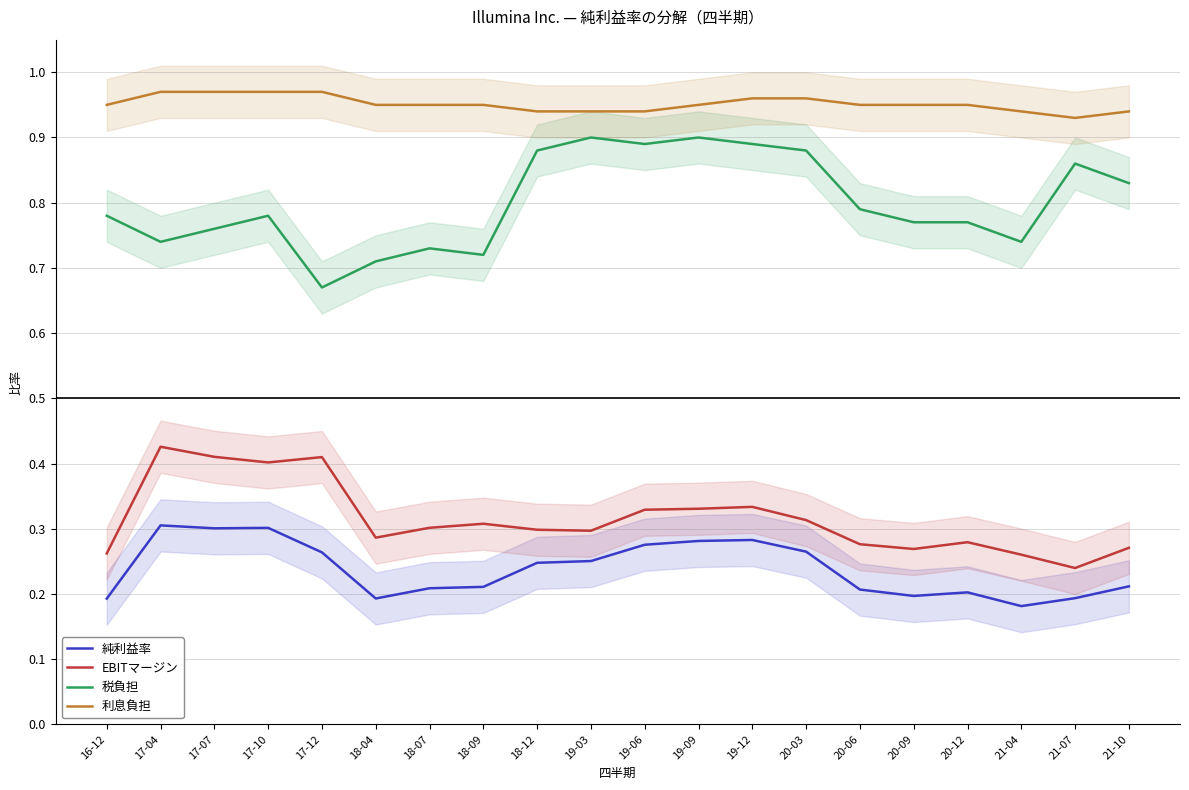

What is the label of the 10th point from the left?

19-03